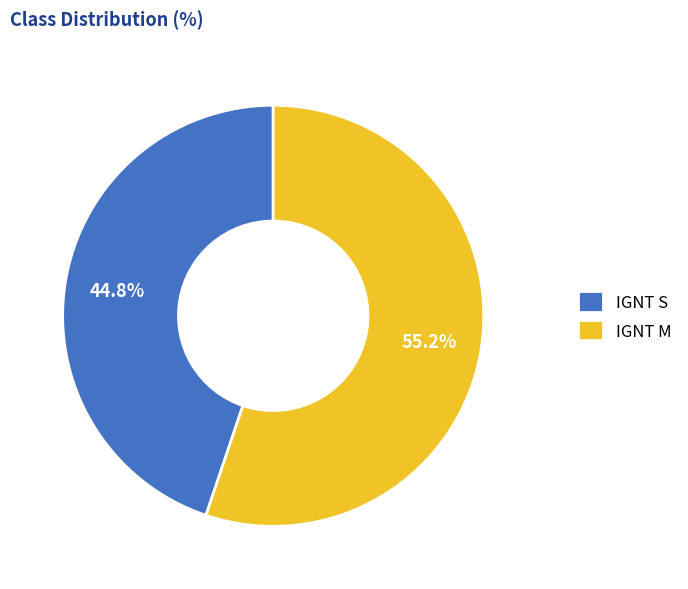

What percentage is the IGNT M slice, to the nearest percent?

55%